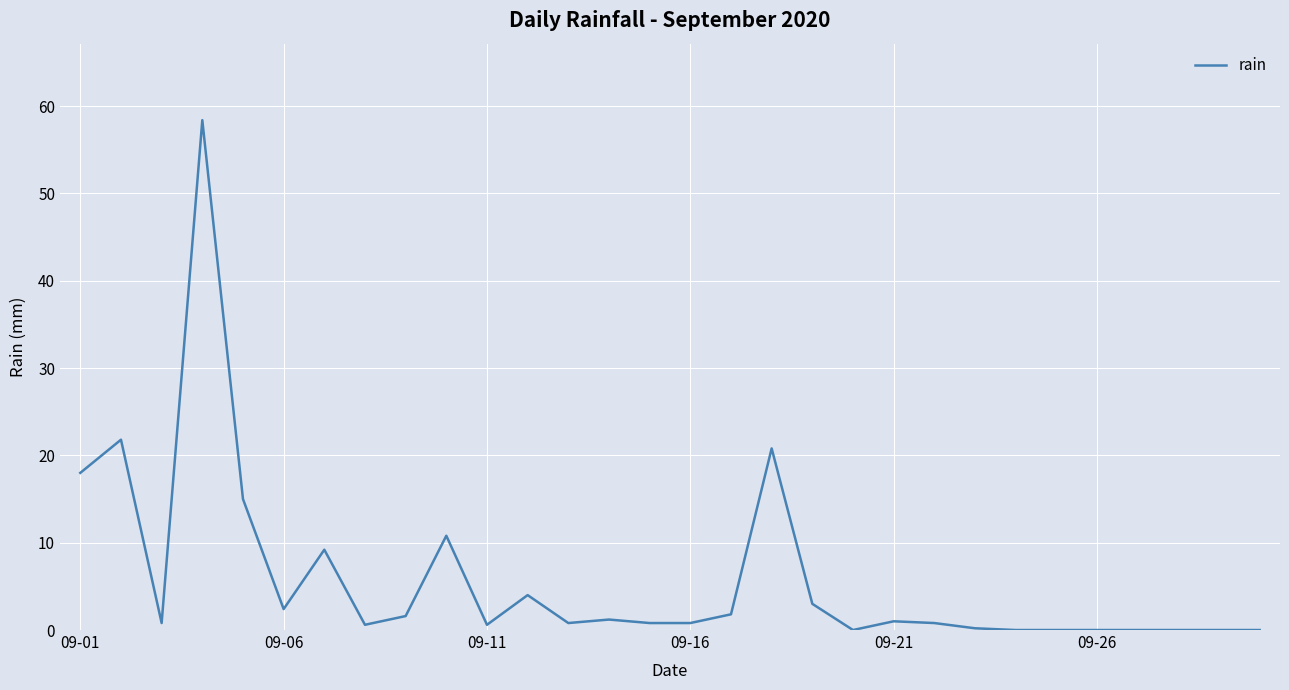

What is the difference between the maximum and minimum values?

58.4